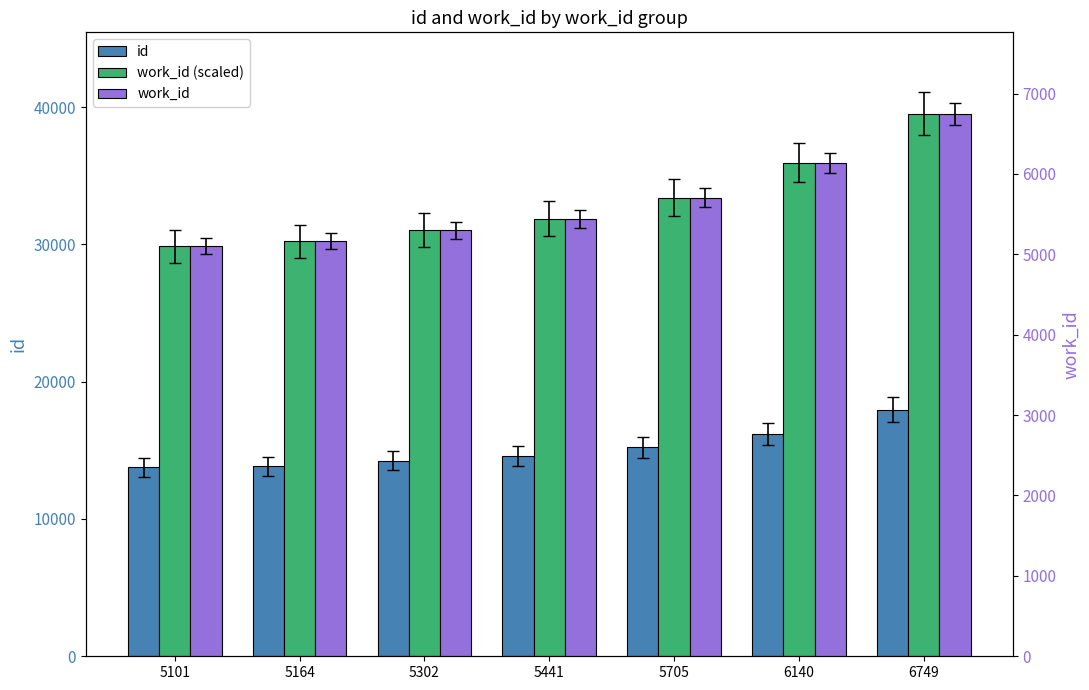

Which series has the widest spread of values?

work_id (scaled)